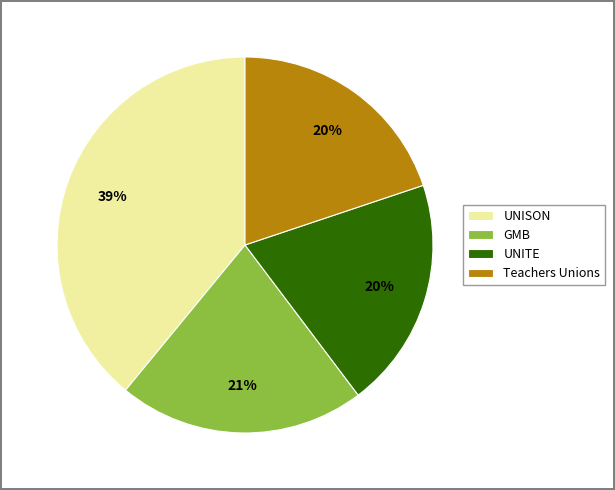

True or false: UNITE accounts for 9% of the total.

False